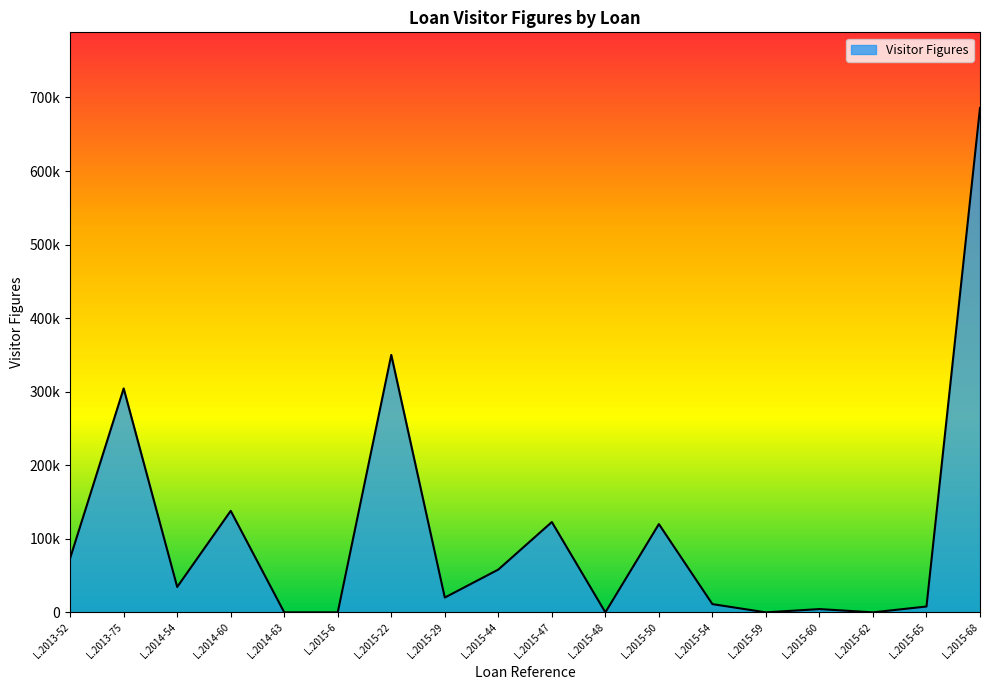

Between L.2015-22 and L.2015-54, which is larger?

L.2015-22